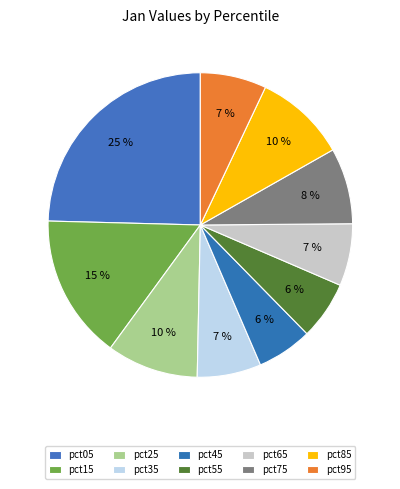

What is the smallest slice in the pie chart?

pct45